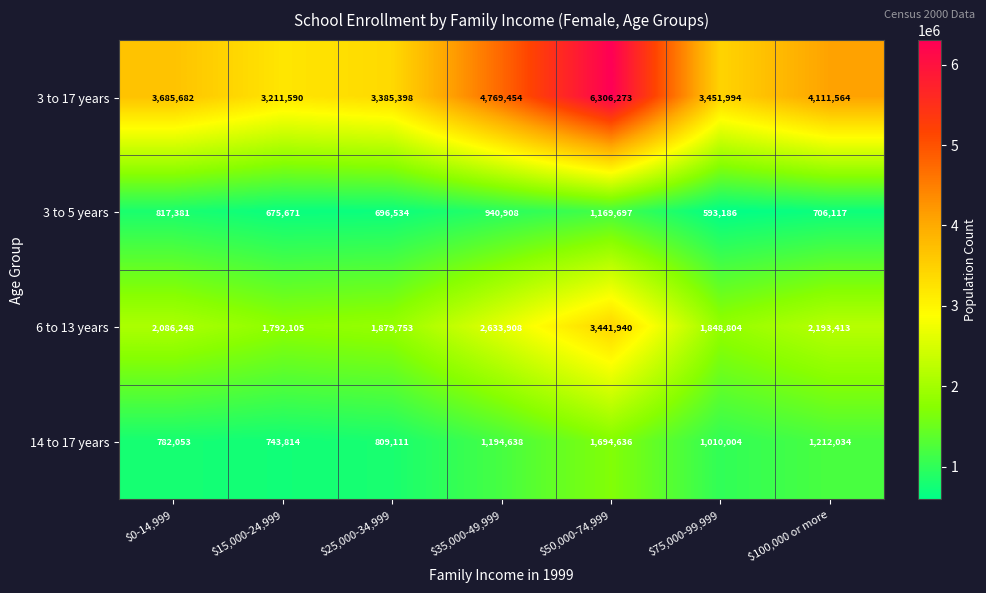

What is the greatest value displayed?

6306273